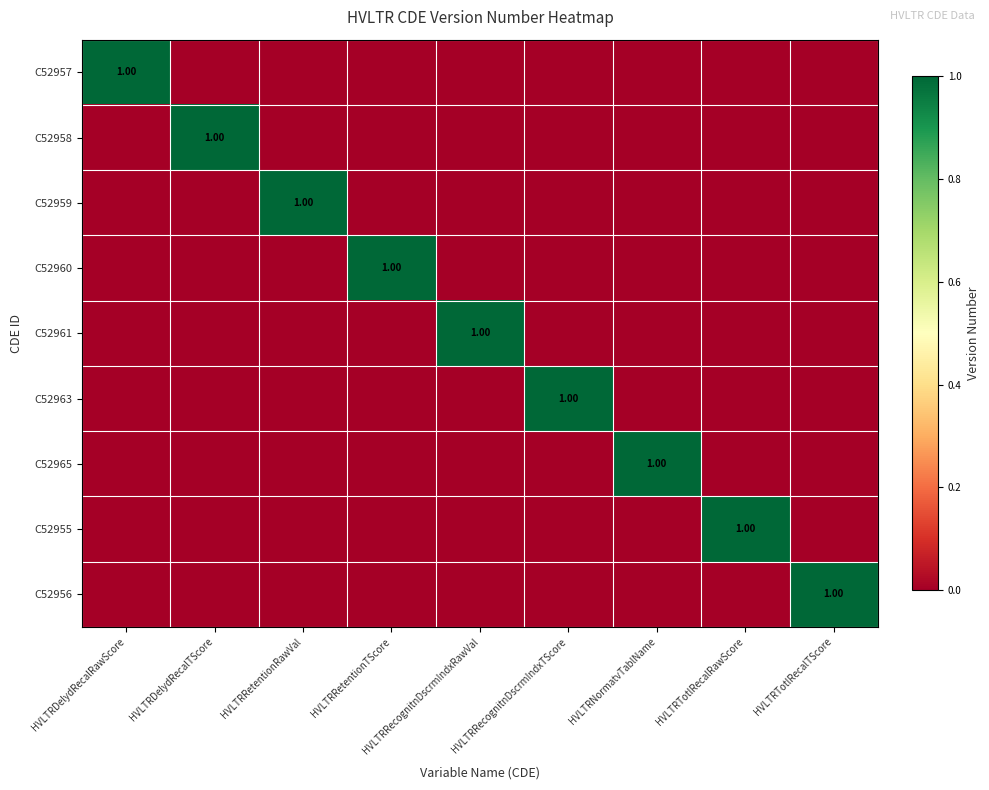

Rank the series at HVLTRRetentionTScore from highest to lowest value.

C52960, C52957, C52958, C52959, C52961, C52963, C52965, C52955, C52956